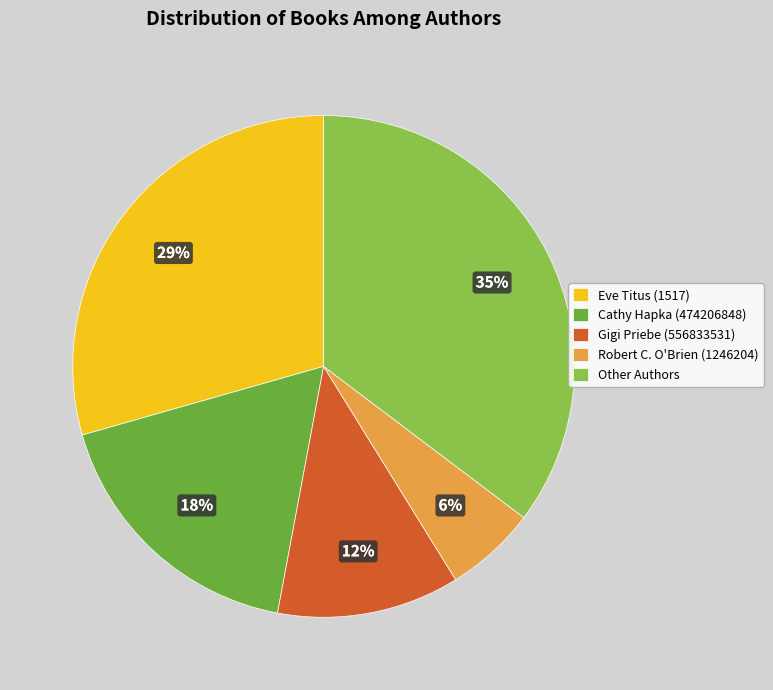

Which has a higher value, Cathy Hapka (474206848) or Gigi Priebe (556833531)?

Cathy Hapka (474206848)